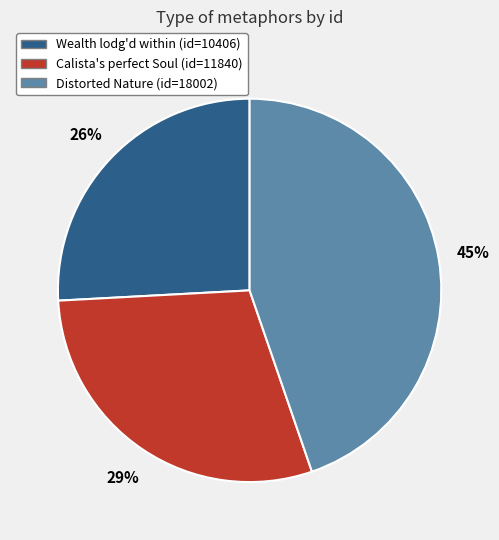

Is there a majority slice in this chart?

No